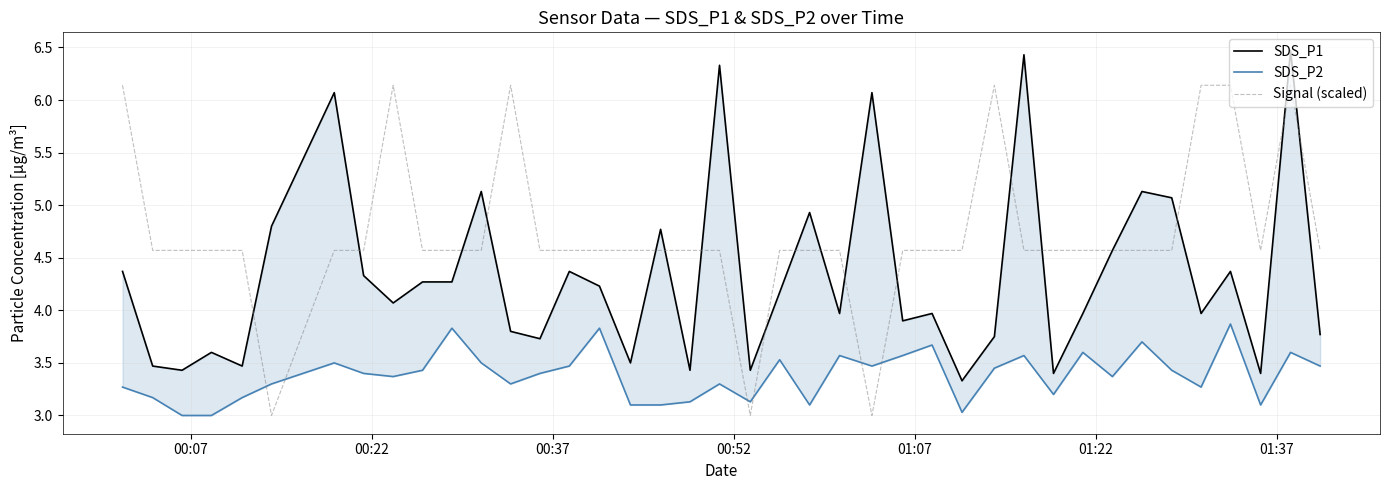

What is the lowest value of the Signal (scaled) series?

3.0